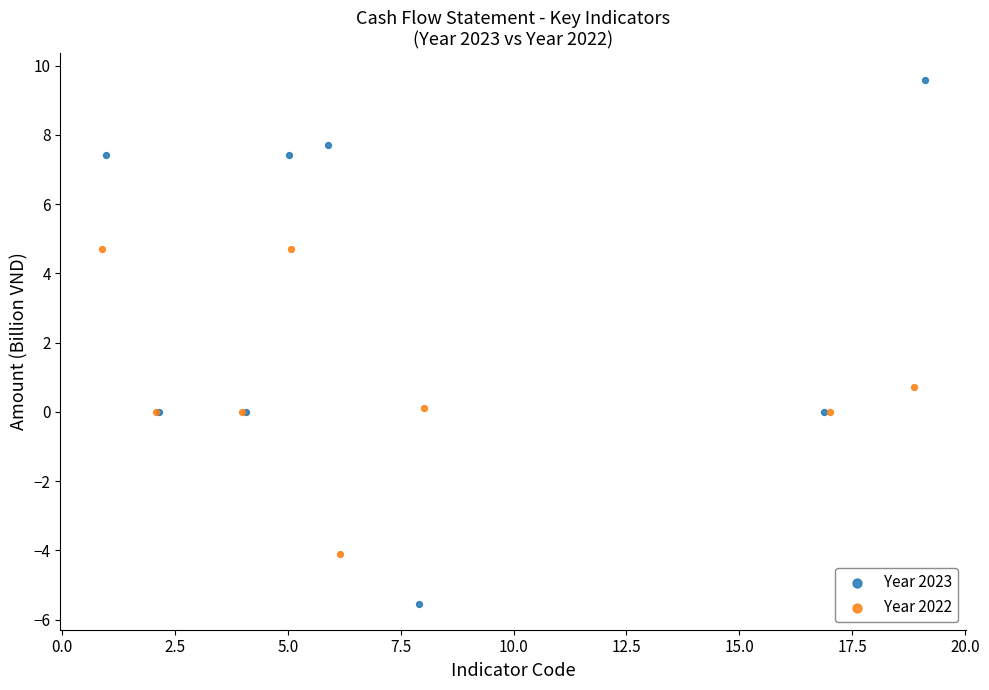

Which series has the widest spread of Y values?

Year 2023